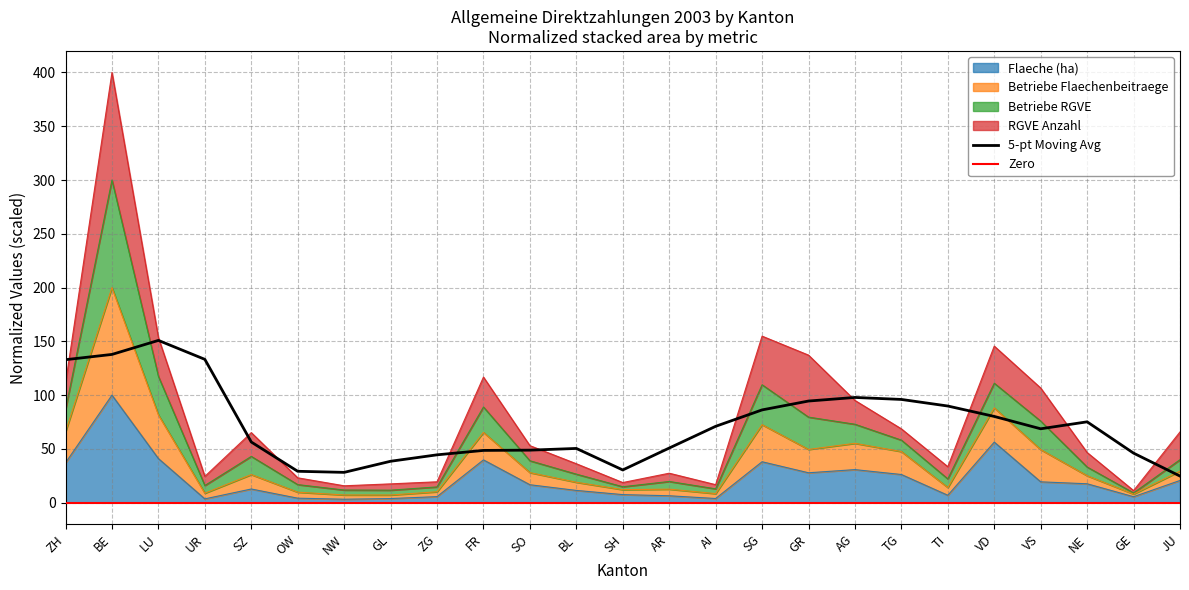

At which category is the sum across all series the highest?

BE